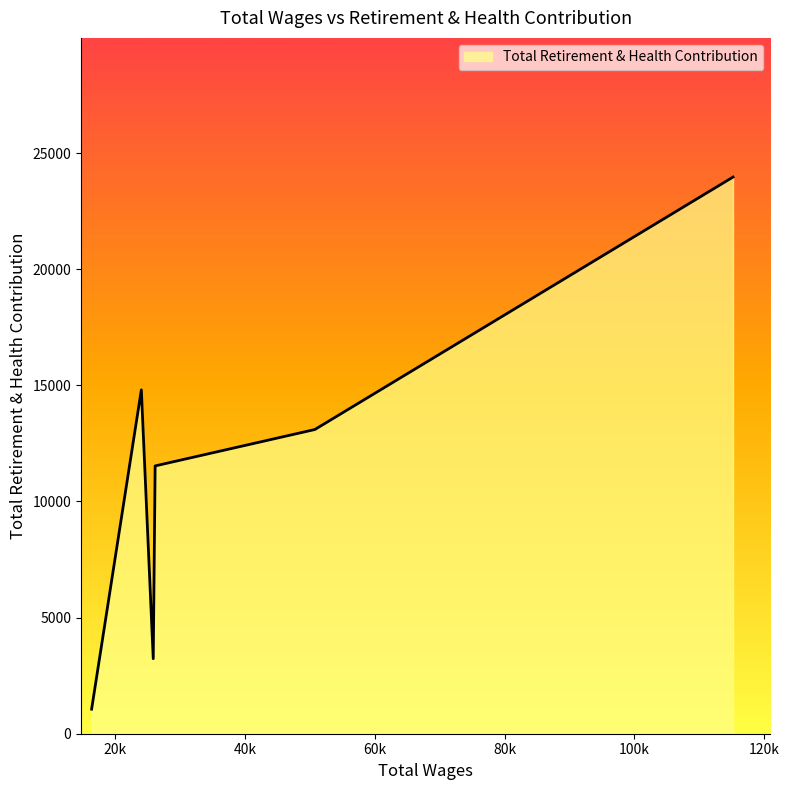

What is the difference between the second highest and minimum values?

13746